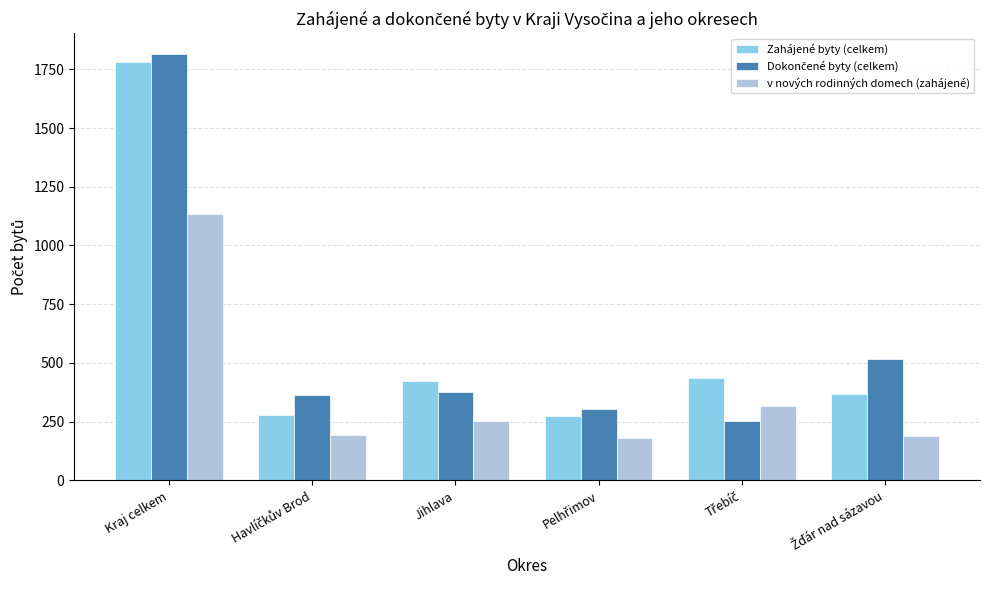

What is the average value of the Zahájené byty (celkem) series?

594